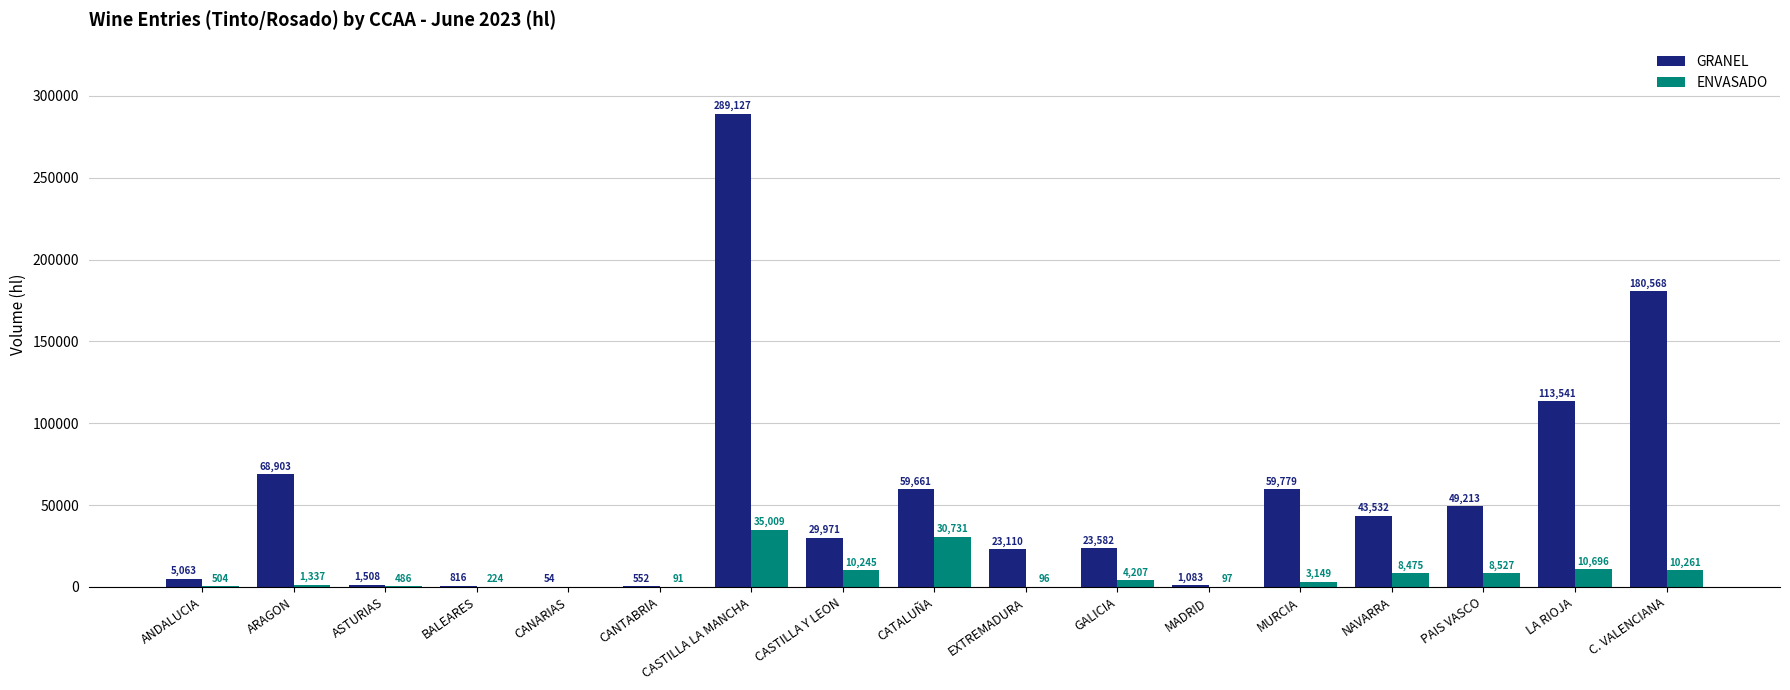

The ENVASADO series shows 16134 at CASTILLA LA MANCHA. True or false?

False